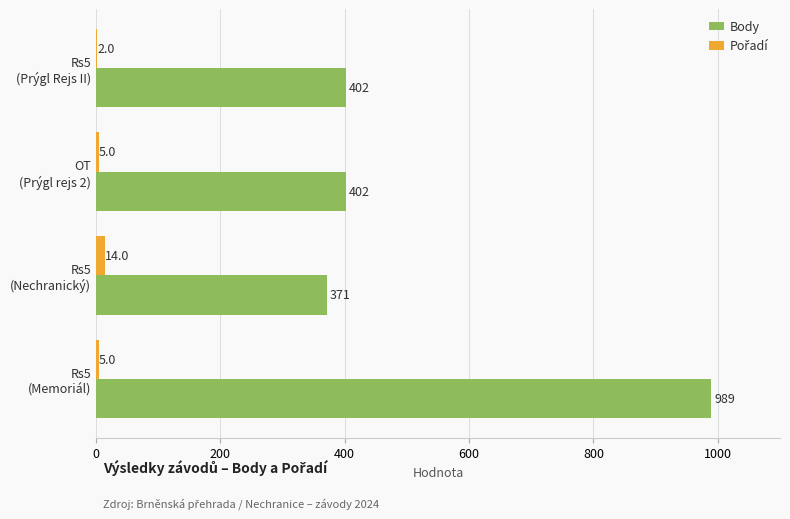

Which series has the largest total across all categories?

Body